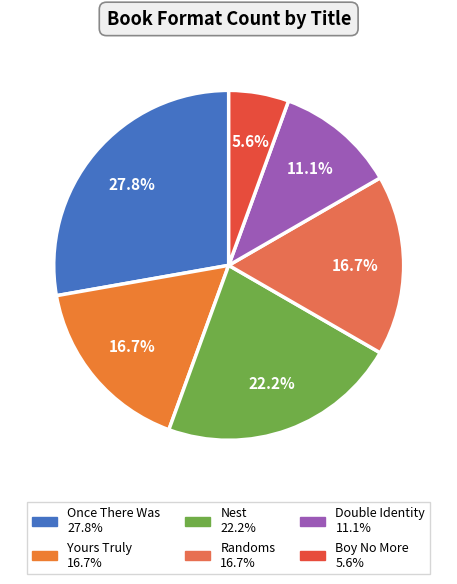

How many slices are in this pie chart?

6